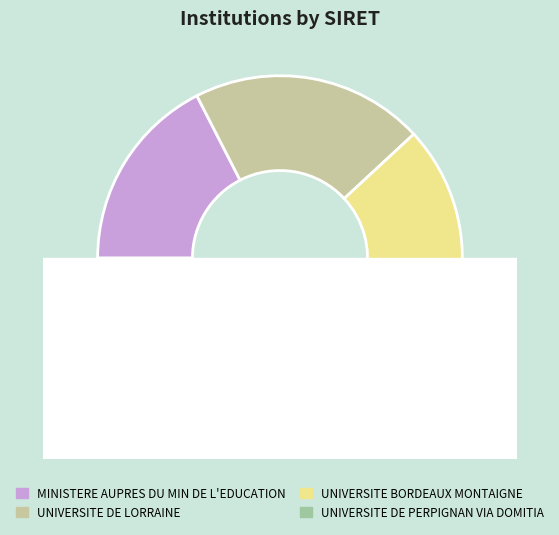

To the nearest percent, what is the difference between the MINISTERE AUPRES DU MIN DE L'EDUCATION and UNIVERSITE BORDEAUX MONTAIGNE slice percentages?

13%